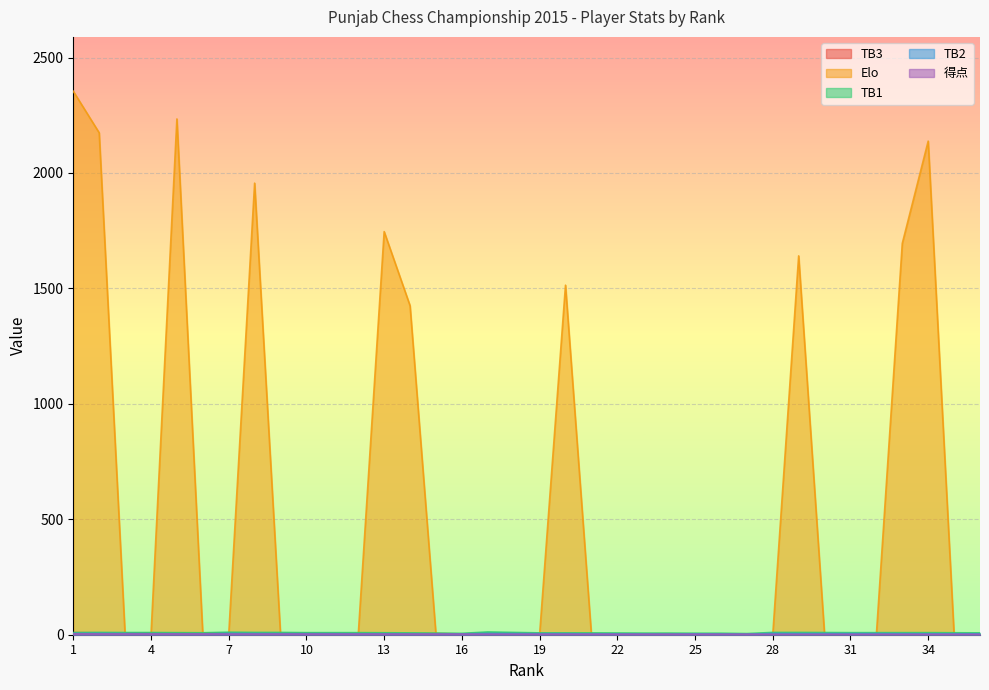

Rank the series by their maximum value, from lowest to highest.

得点, TB2, TB3, TB1, Elo